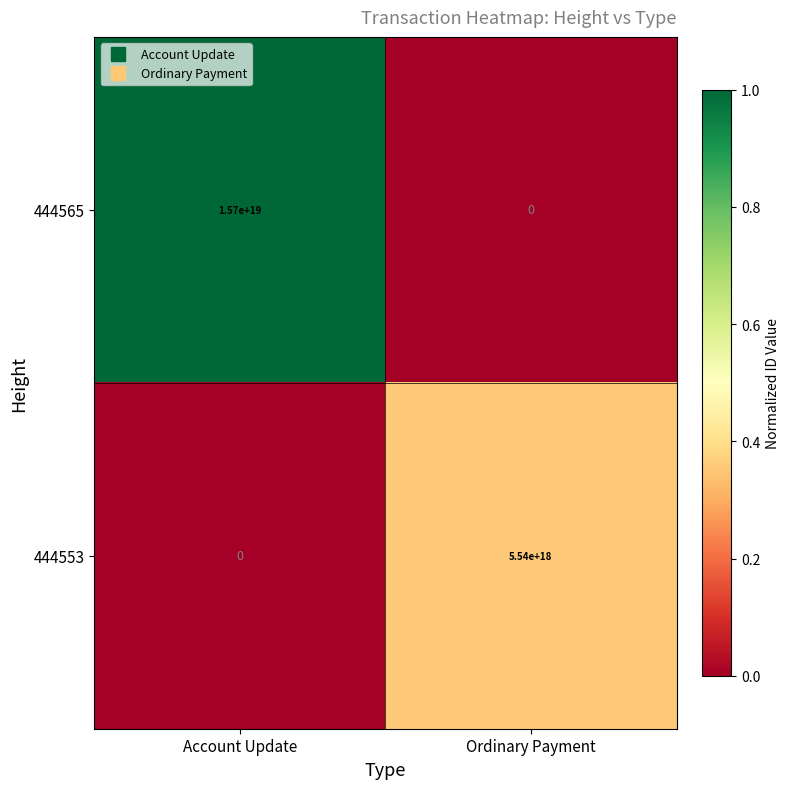

Is the value of 444565 at Account Update greater than the value of 444553 at Account Update?

Yes